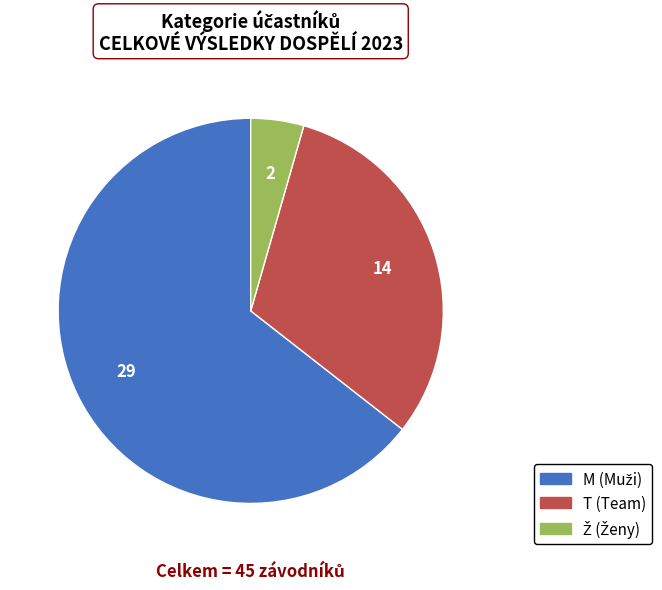

True or false: T accounts for 38% of the total.

False